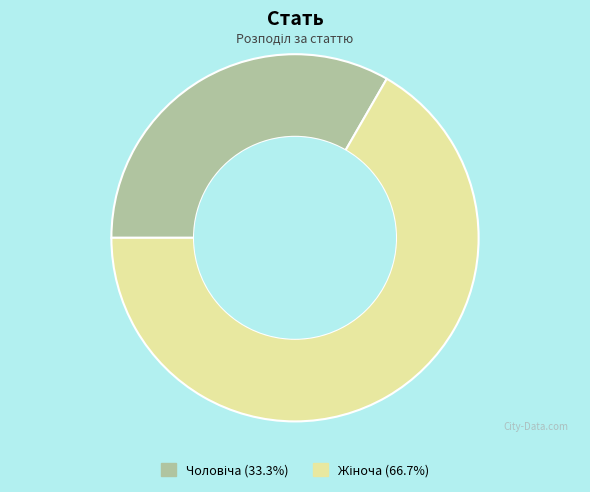

Is there a majority slice in this chart?

Yes